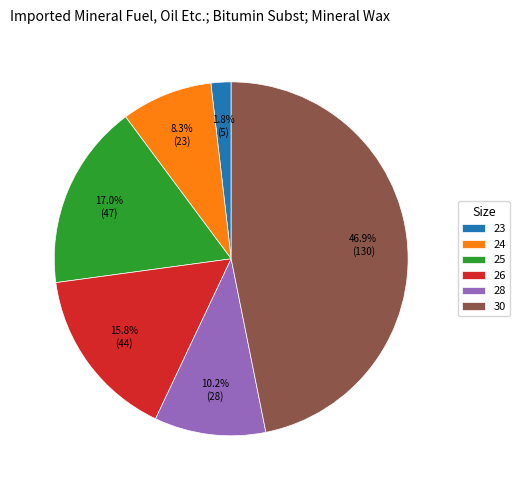

Rank the categories by value from lowest to highest.

23, 24, 28, 26, 25, 30